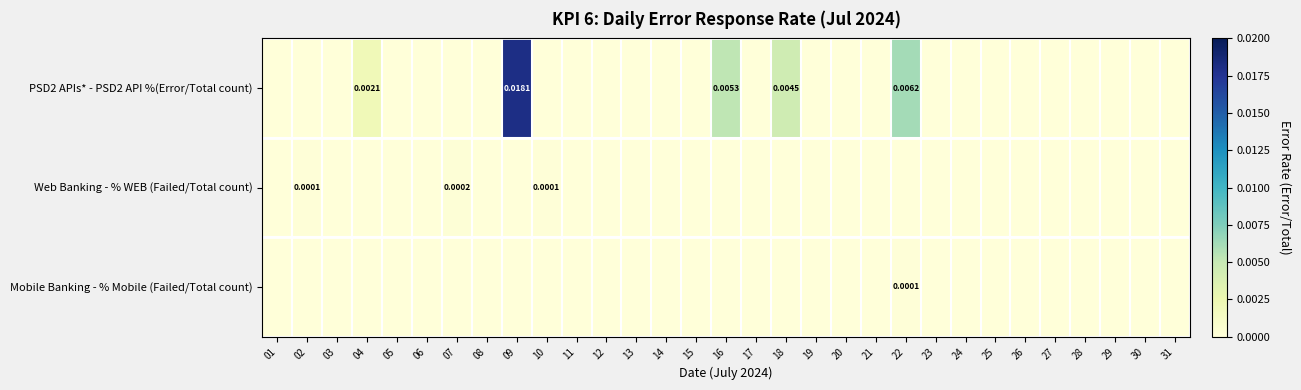

List the labels in order of Web Banking - % WEB (Failed/Total count) value, largest first.

07, 02, 10, 01, 03, 04, 05, 06, 08, 09, 11, 12, 13, 14, 15, 16, 17, 18, 19, 20, 21, 22, 23, 24, 25, 26, 27, 28, 29, 30, 31